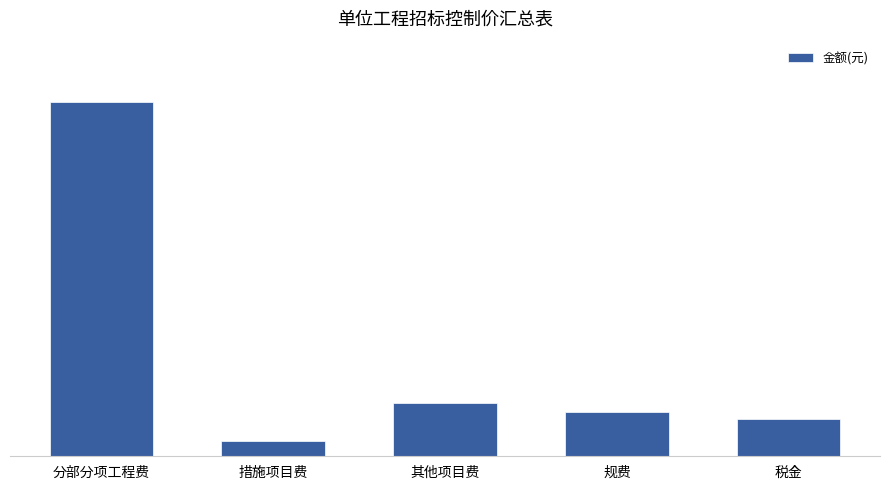

Are the bars horizontal?

No